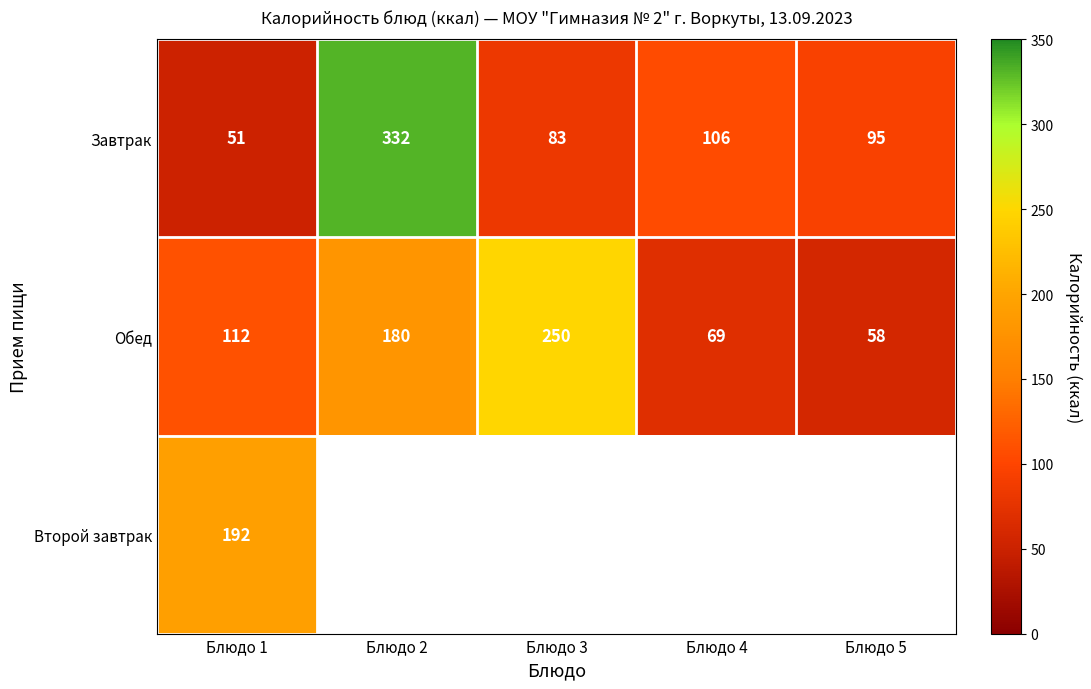

Is the value of Второй завтрак at Блюдо 1 greater than the value of Обед at Блюдо 4?

Yes